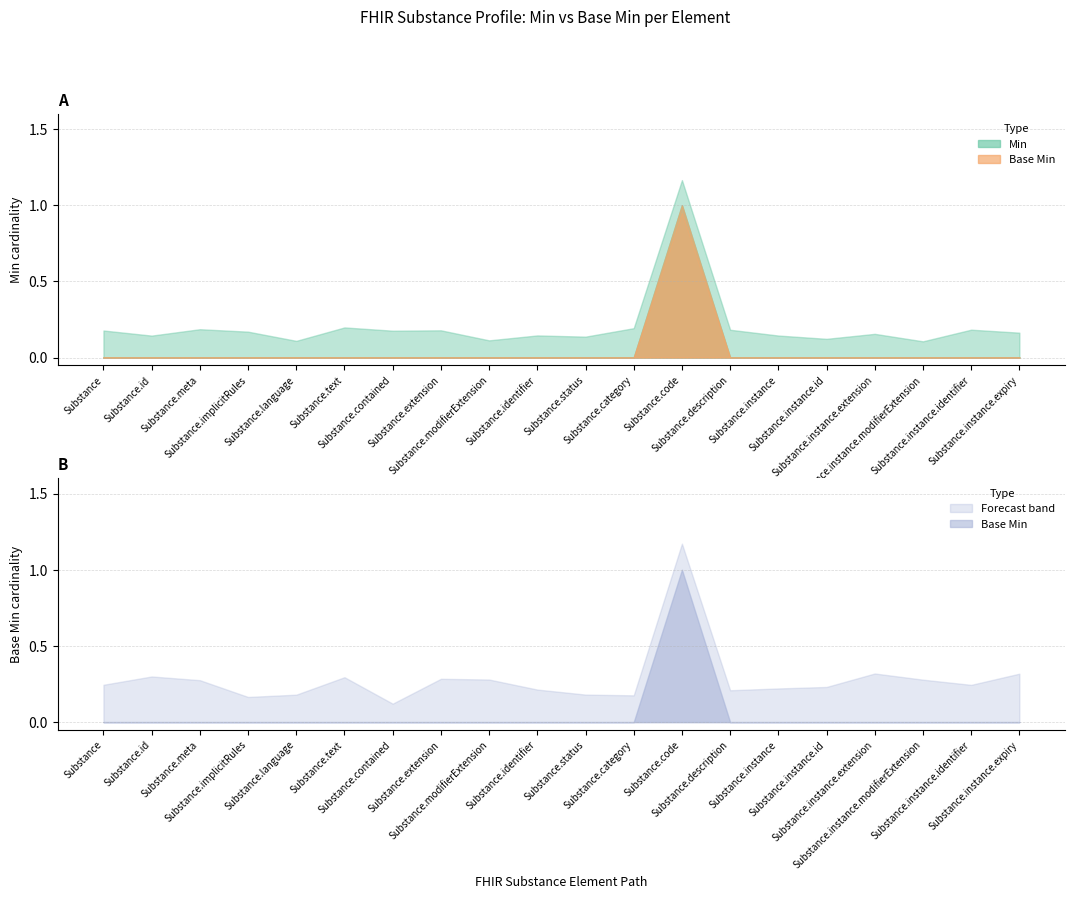

Reading right to left, extract all data points from this chart.

Min: 0	0	0	0	0	0	0	1	0	0	0	0	0	0	0	0	0	0	0	0
Base Min: 0	0	0	0	0	0	0	1	0	0	0	0	0	0	0	0	0	0	0	0